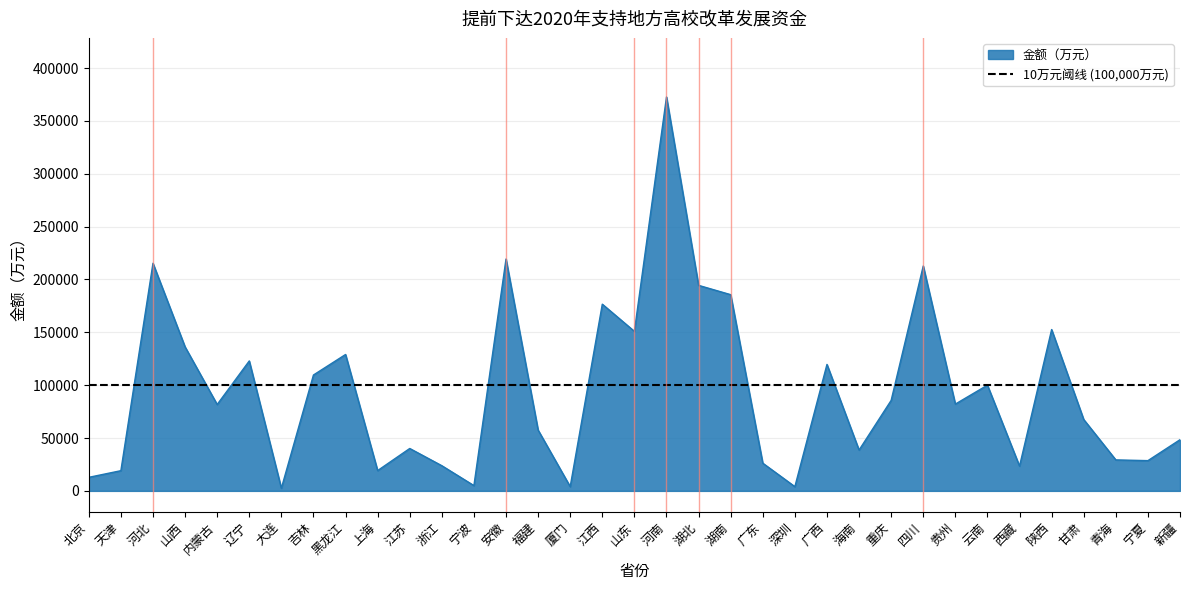

True or false: the data shows 219300 at 安徽.

True